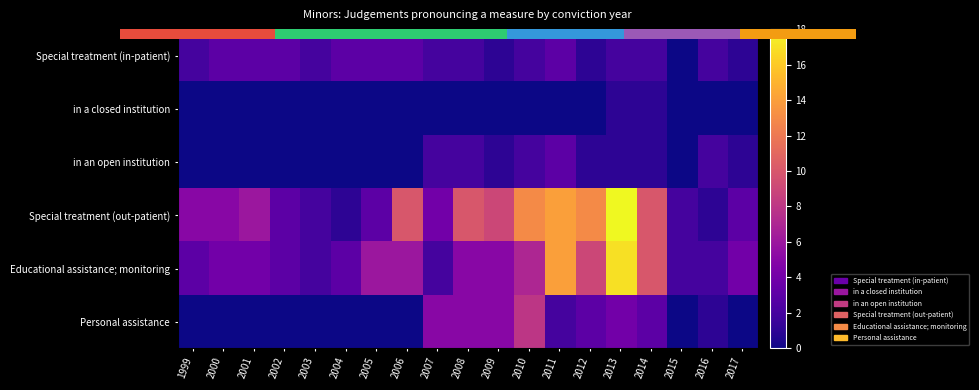

The value of Special treatment (in-patient) at 2000 is 3. True or false?

True